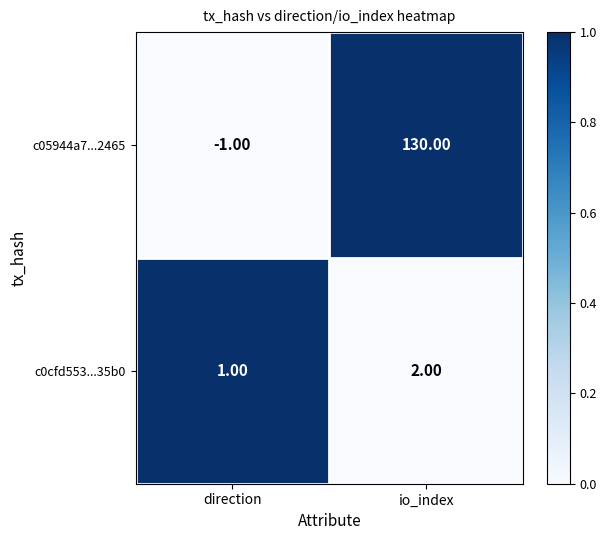

How many series are shown in this chart?

2